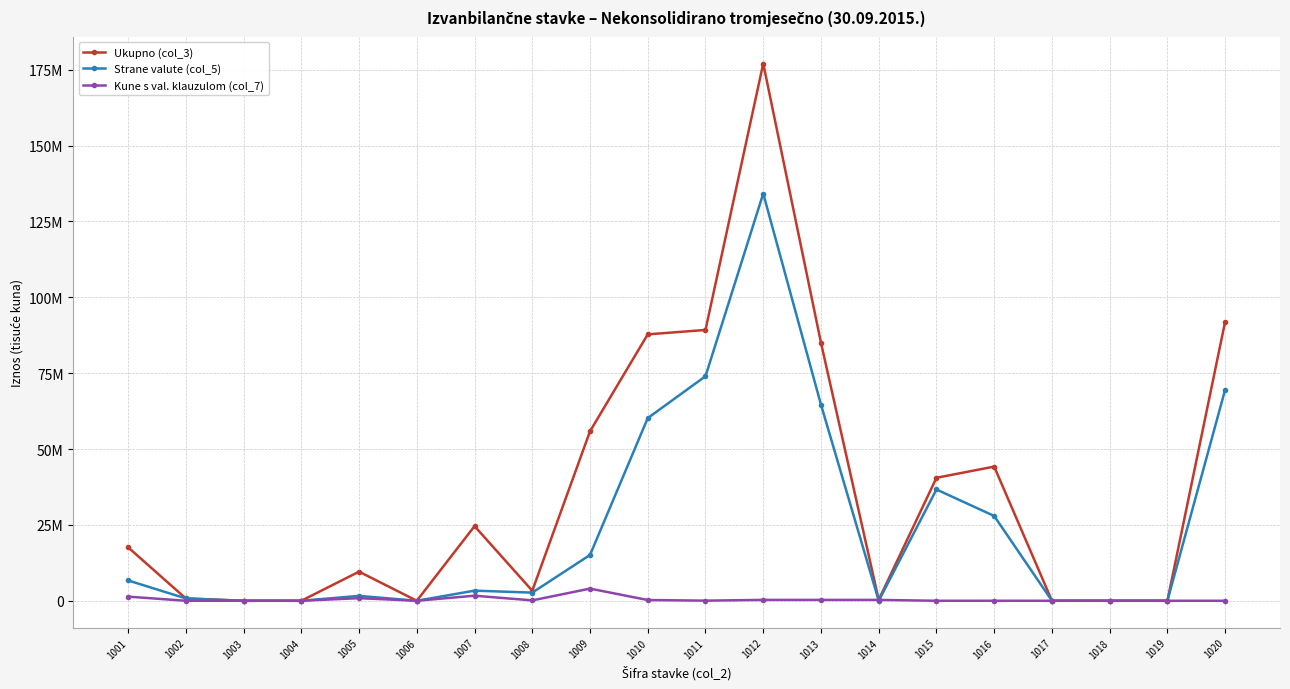

After their last crossing, which series has the higher values: Strane valute (col_5) or Kune s val. klauzulom (col_7)?

Strane valute (col_5)